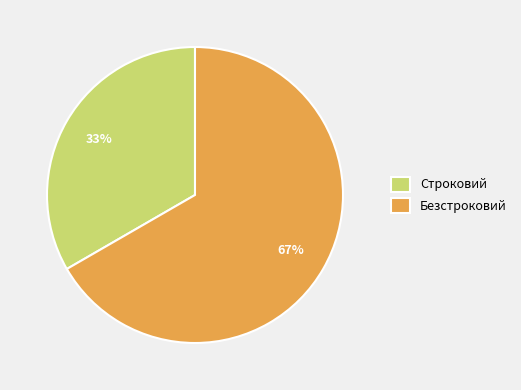

How many slices are in this pie chart?

2